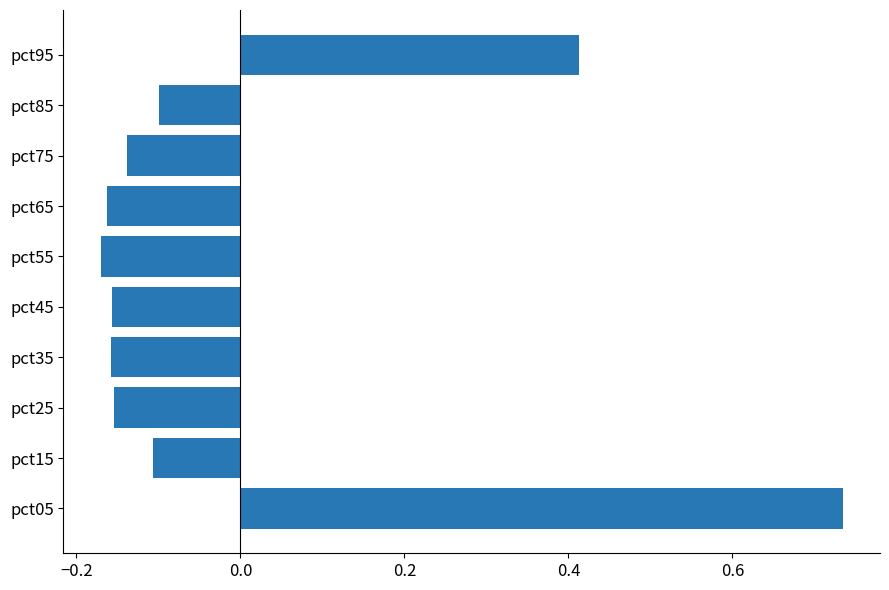

What is the change in value from pct65 to pct95?

+0.6